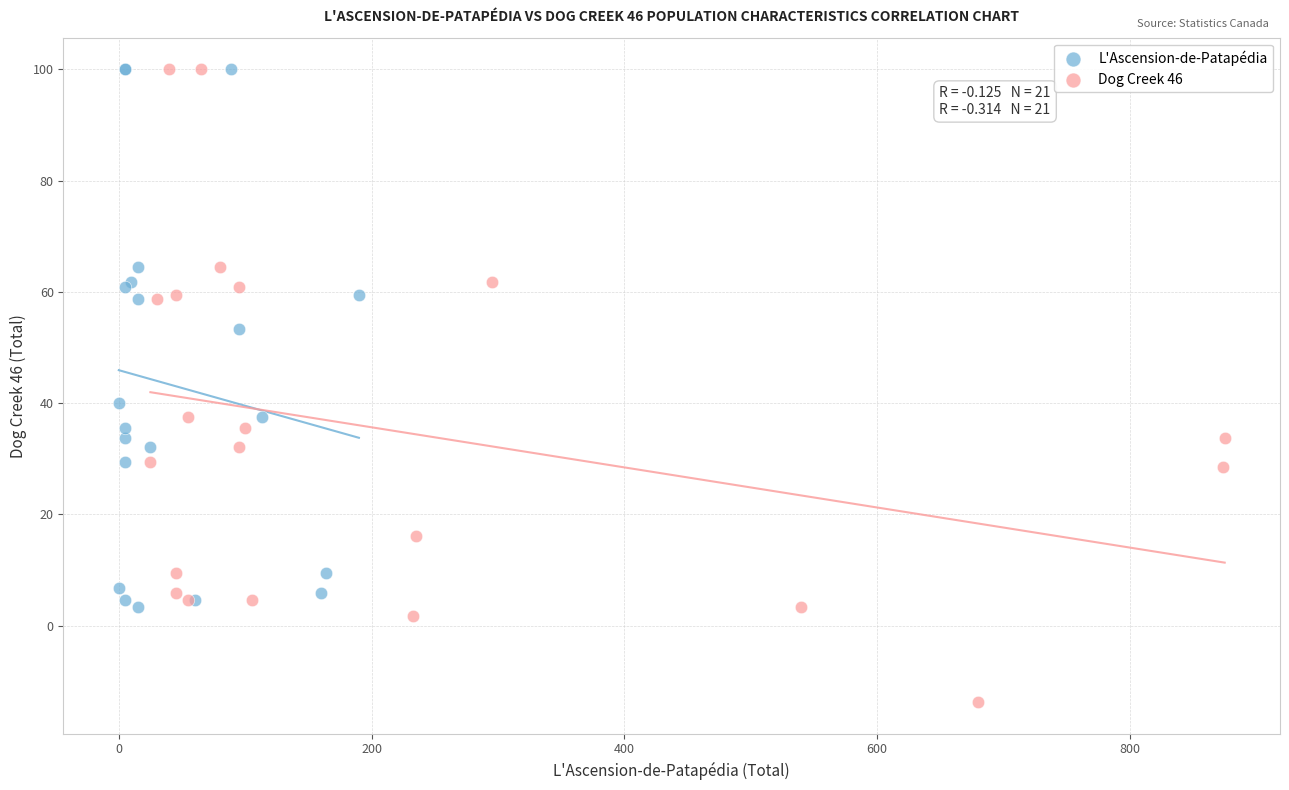

Which series contains the lowest Y value?

Dog Creek 46